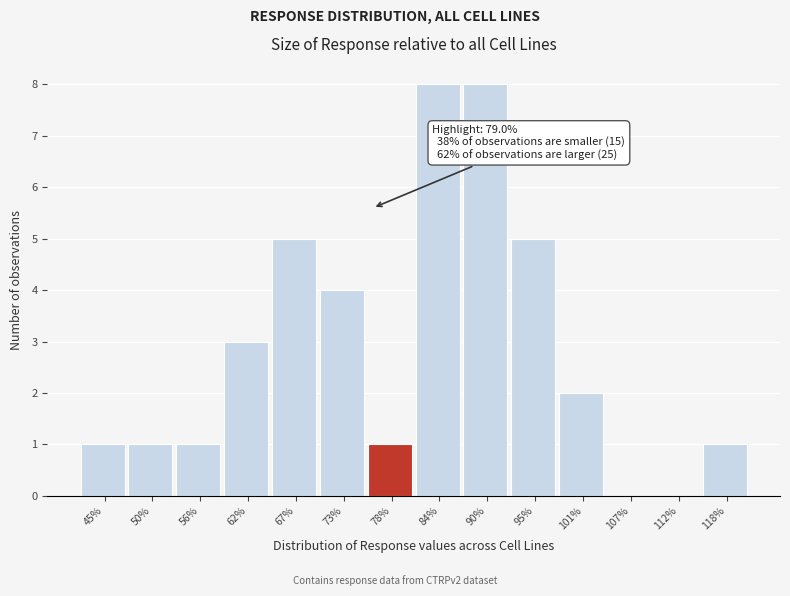

Reading right to left, list all the values displayed in this chart.

118%=1	112%=0	107%=0	101%=2	95%=5	90%=8	84%=8	78%=1	73%=4	67%=5	62%=3	56%=1	50%=1	45%=1